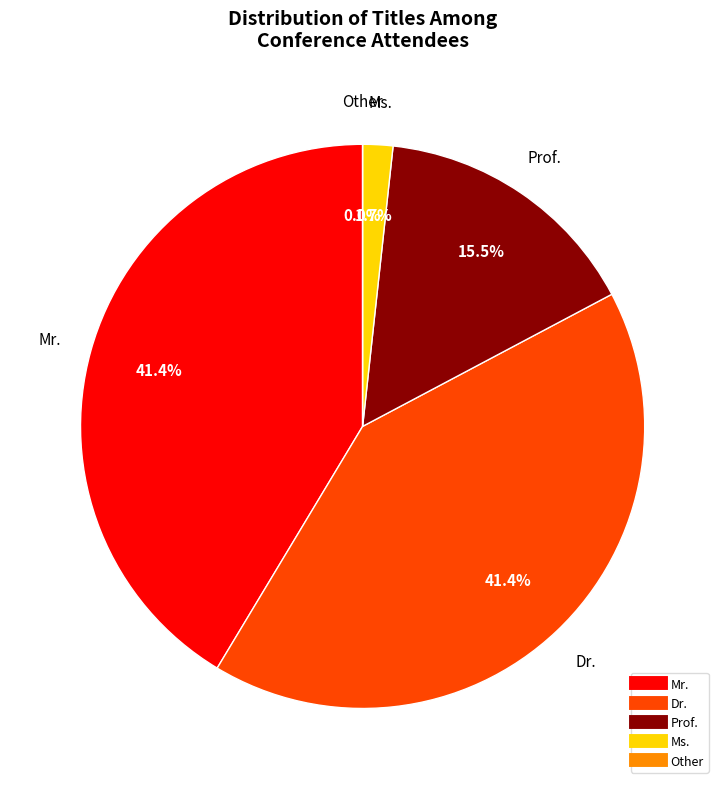

How many segments does this pie chart have?

5